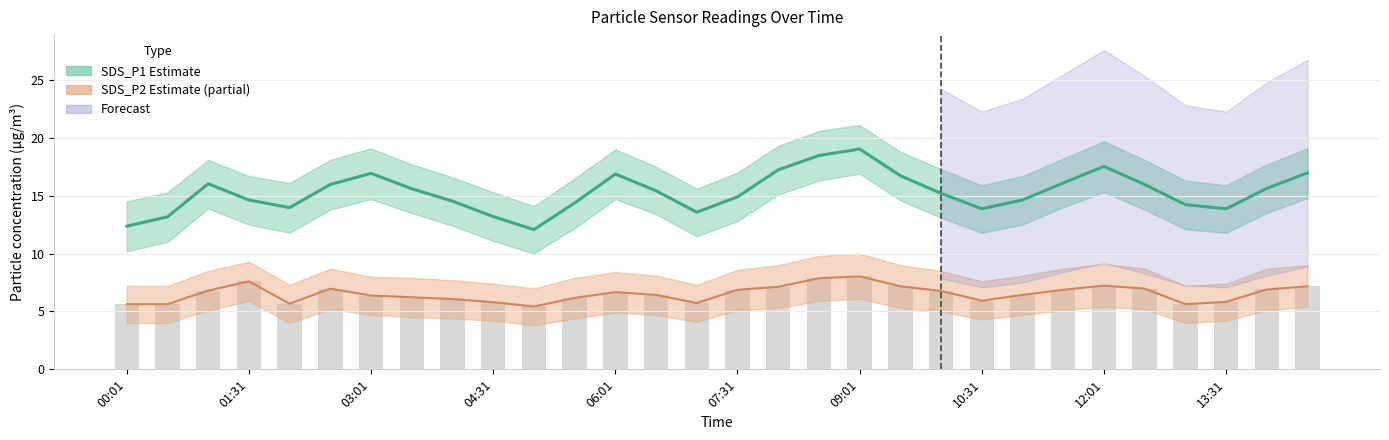

True or false: SDS_P2 (estimate) has a value of 9.9 at 04:31.

False